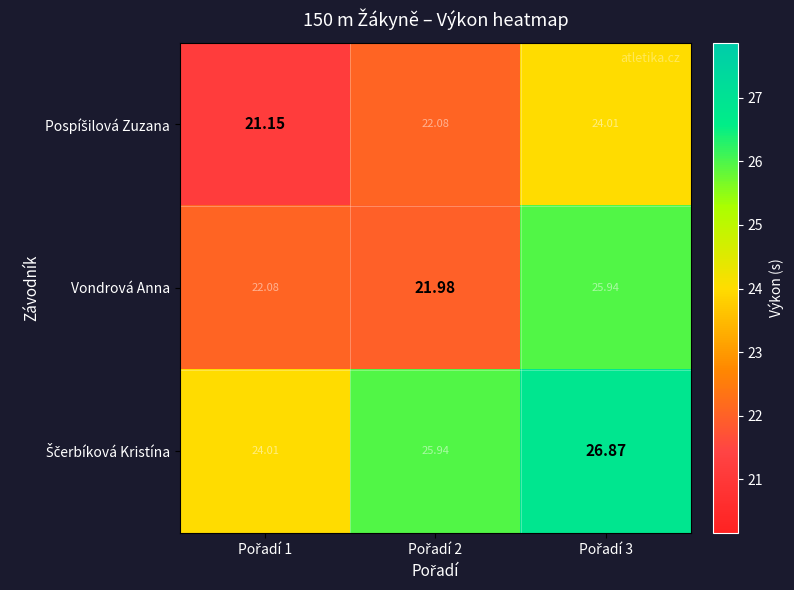

Count the number of categories in the chart.

3